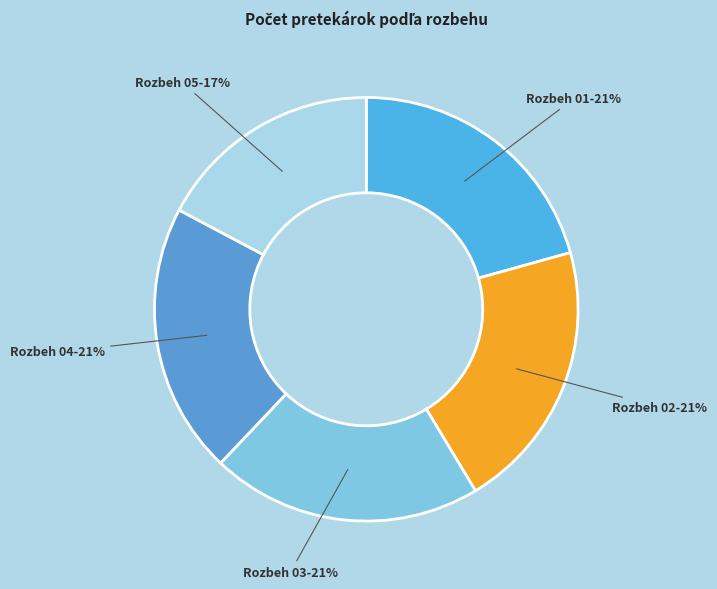

What is the smallest slice in the pie chart?

Rozbeh 05